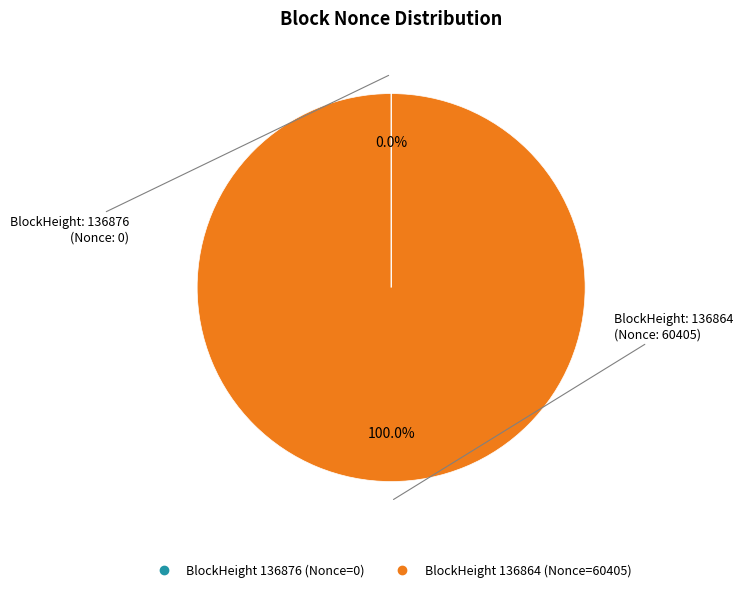

Does any single category account for the majority?

Yes